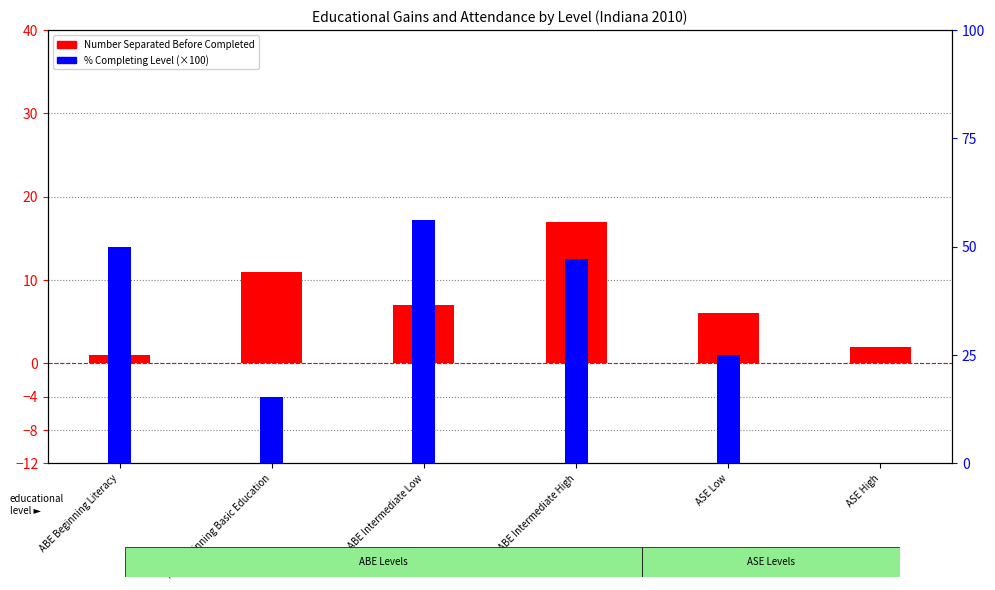

Which series has the largest total across all categories?

% Completing Level (×100)